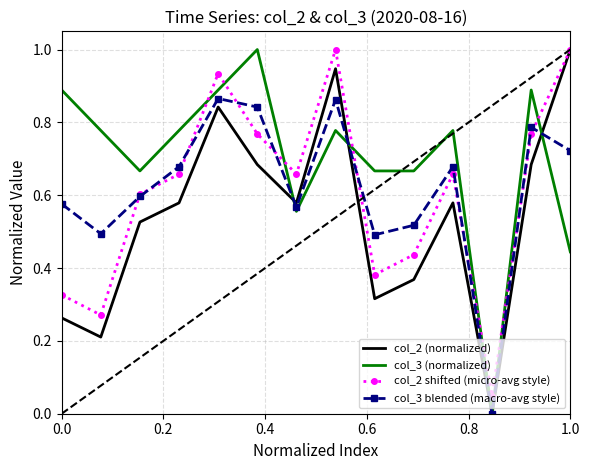

Which series has the largest total across all categories?

col_3 (normalized)